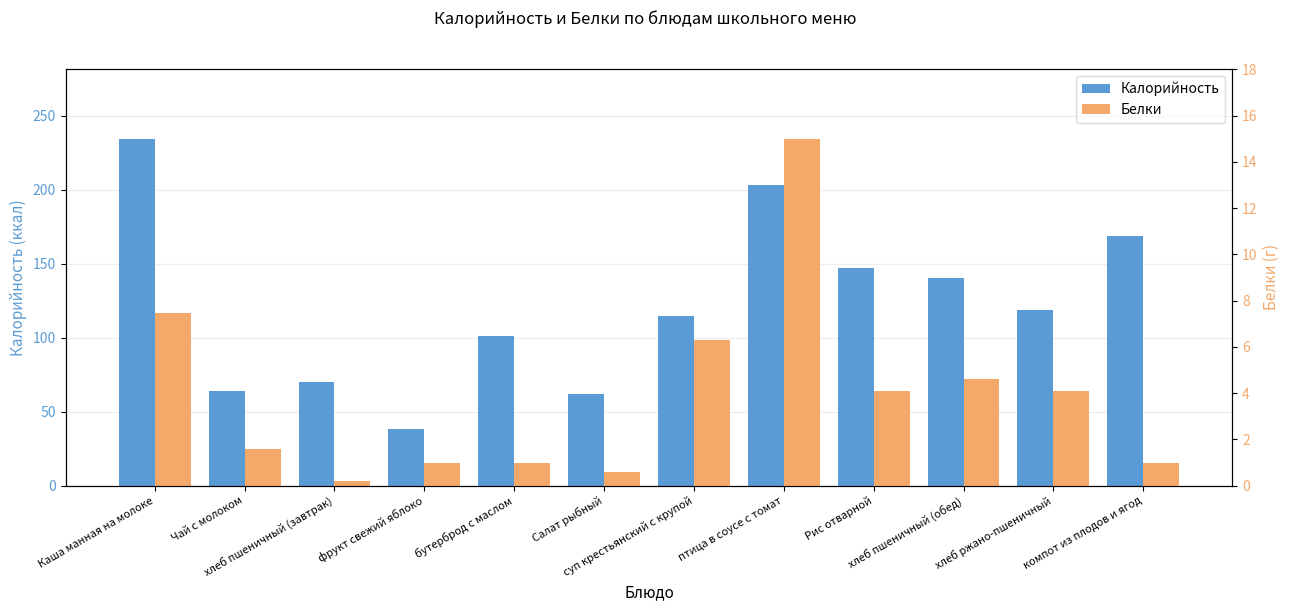

How many bars are there in each group?

2